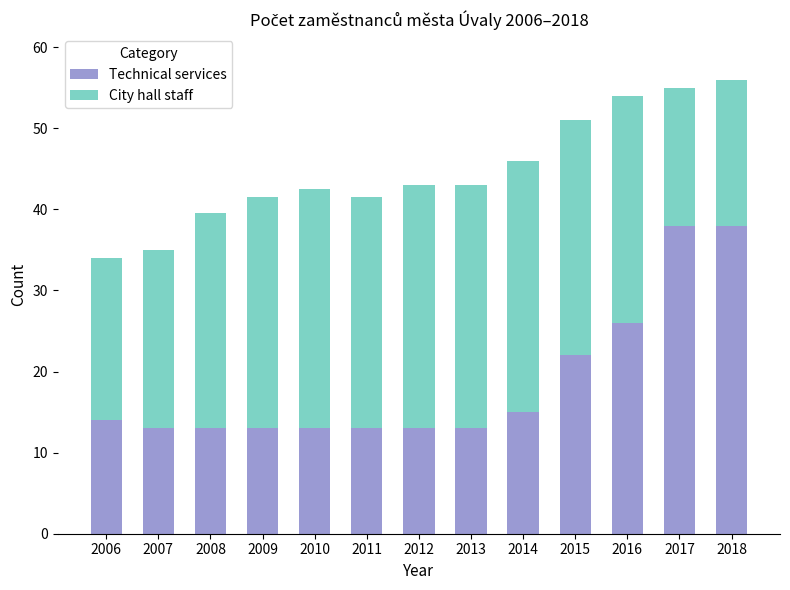

Reading left to right, what are the values for Technical services?

2006=14.0	2007=13.0	2008=13.0	2009=13.0	2010=13.0	2011=13.0	2012=13.0	2013=13.0	2014=15.0	2015=22.0	2016=26.0	2017=38.0	2018=38.0